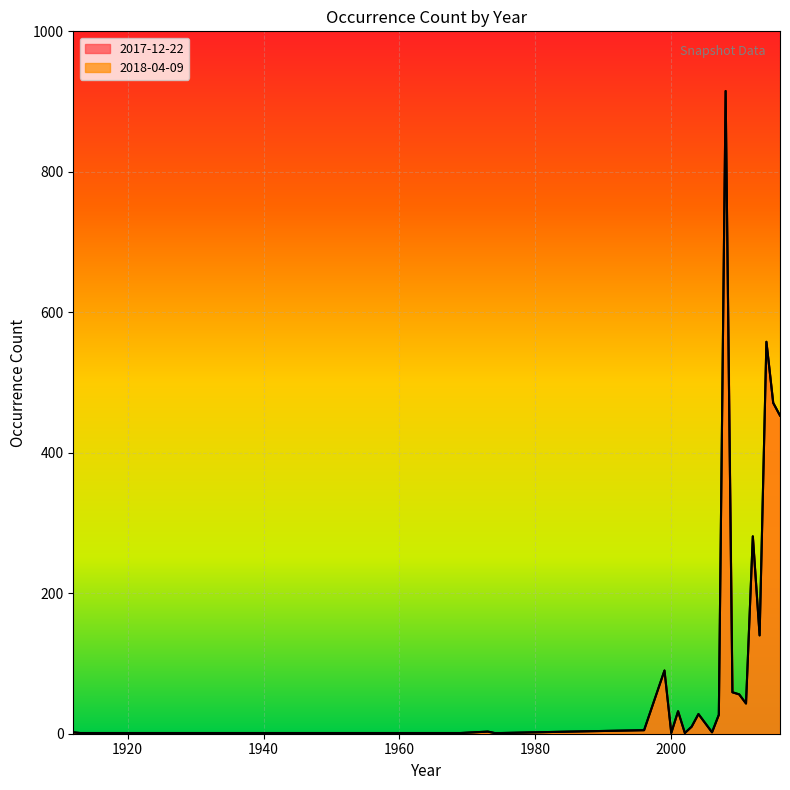

How many interior local valleys does the 2017-12-22 series have?

5